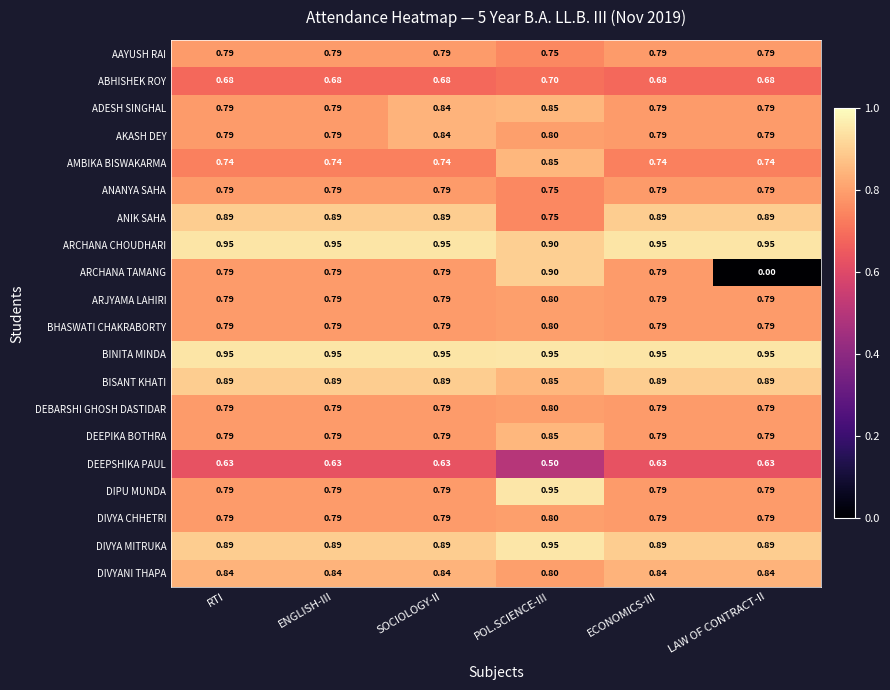

Between SOCIOLOGY-II and LAW OF CONTRACT-II, which series saw the biggest shift?

ARCHANA TAMANG